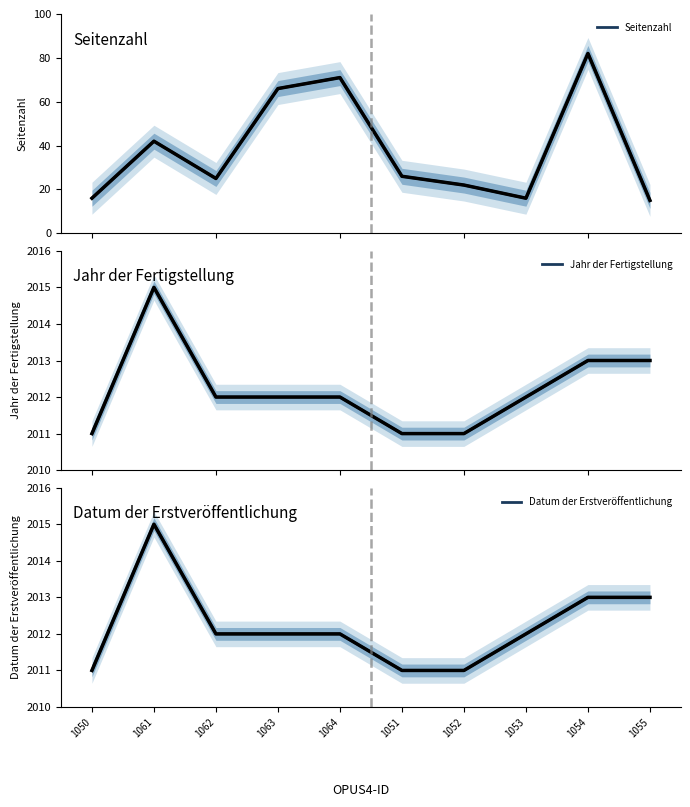

Which category has the lowest value in the Jahr der Fertigstellung series?

1050